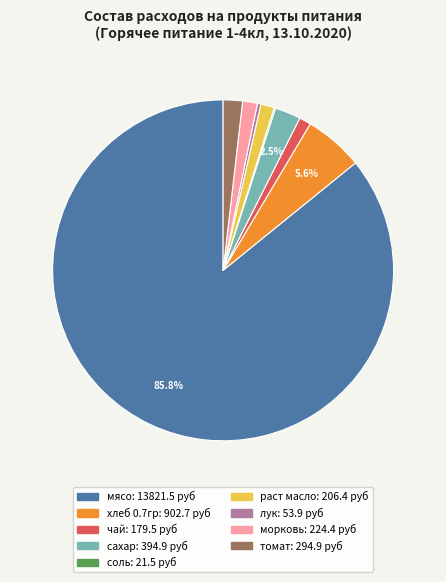

Which has a higher value, сахар or хлеб 0.7гр?

хлеб 0.7гр